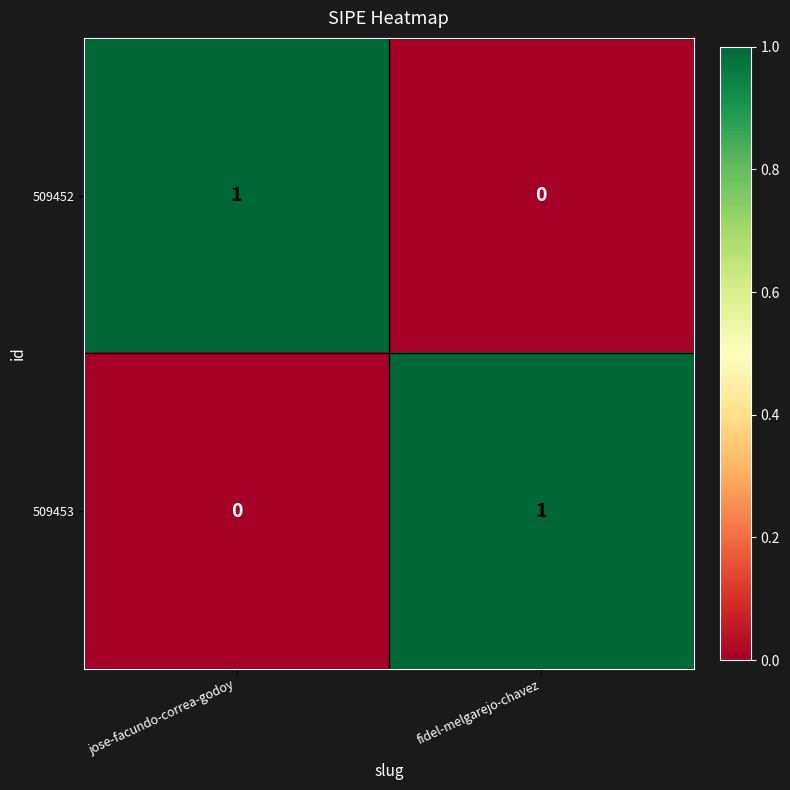

Is the value of 509452 at fidel-melgarejo-chavez greater than the value of 509453 at fidel-melgarejo-chavez?

No